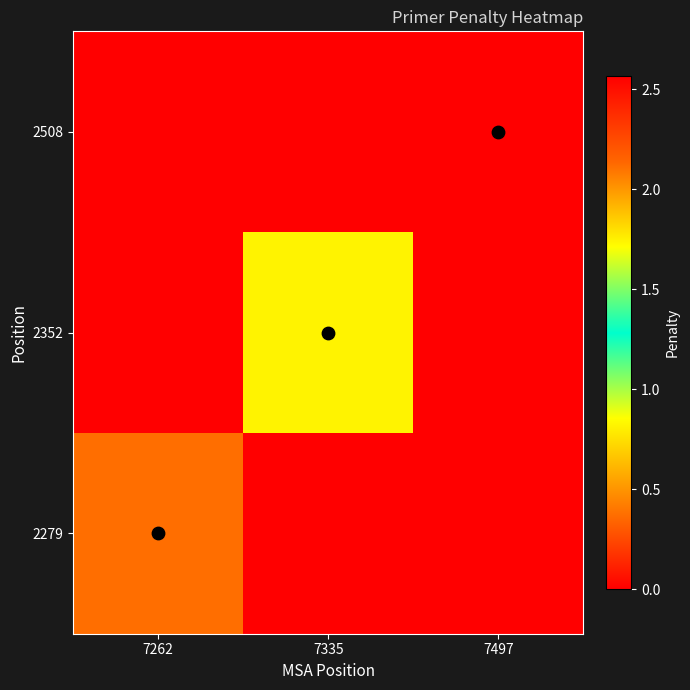

Which category has the highest value across all series?

7497